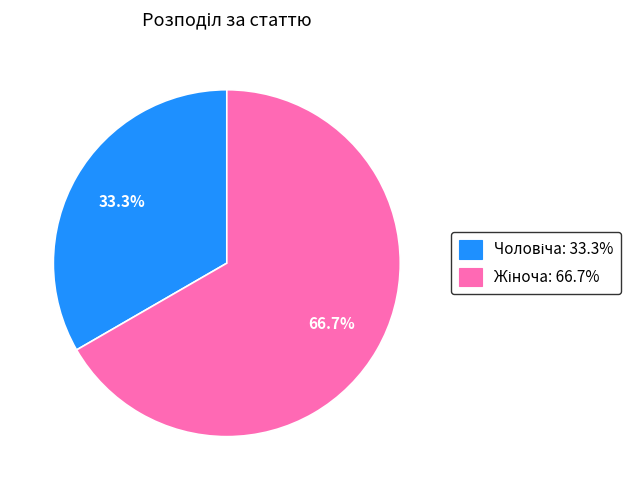

What percentage do Жіноча and Чоловіча together represent?

100.0%